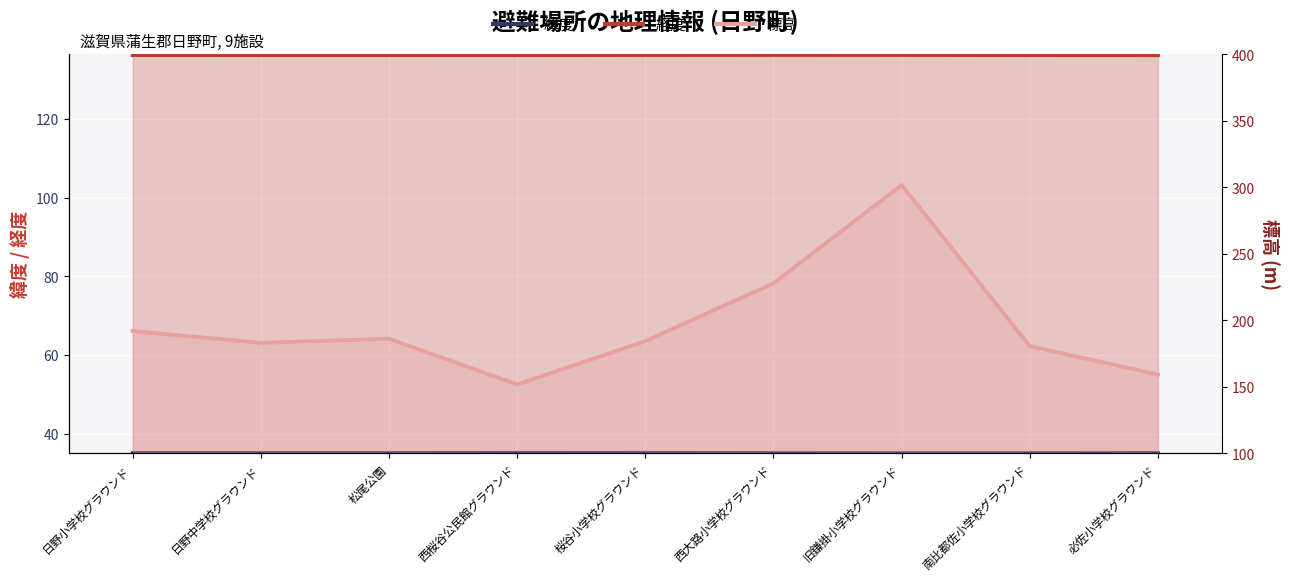

What is the value of the 緯度 point at the 7th from the left?

35.0